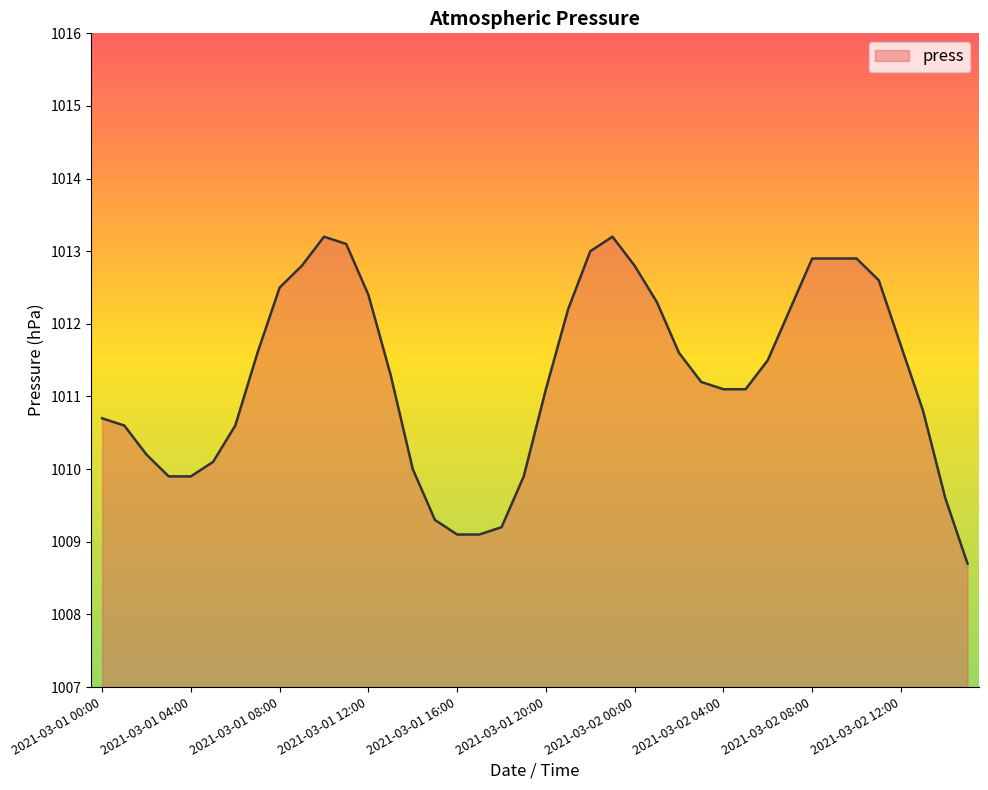

What is the minimum value shown in the chart?

1008.7